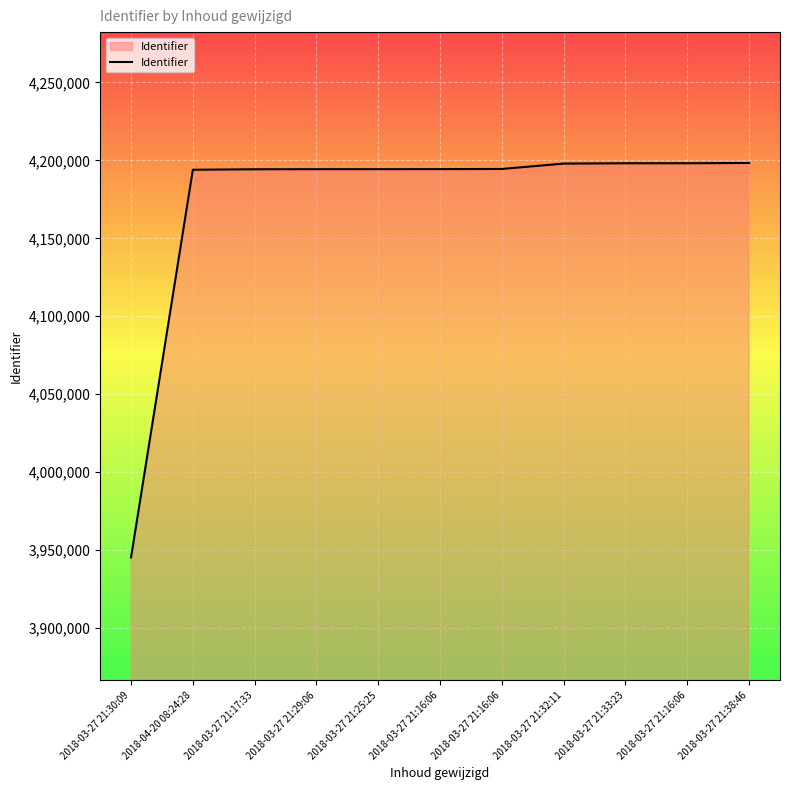

How many lines are shown in the chart?

1